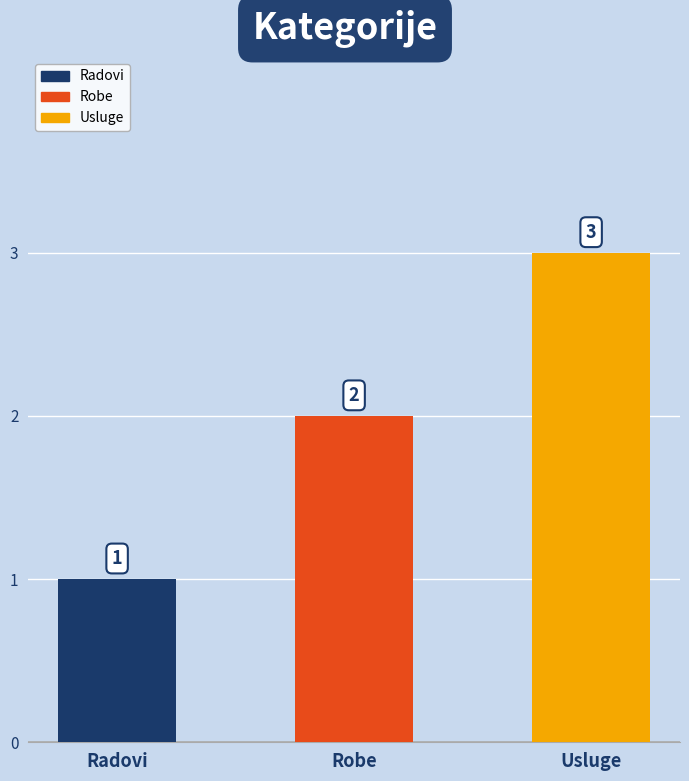

What position from the left is Robe?

2